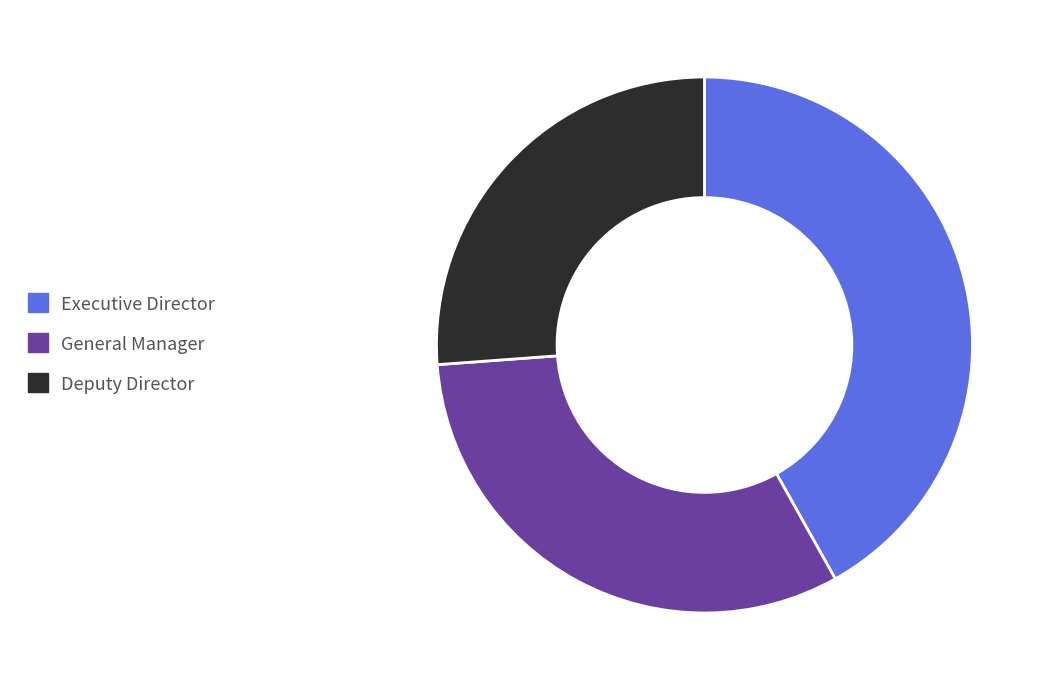

Do Deputy Director and General Manager together represent more than half of the pie?

Yes